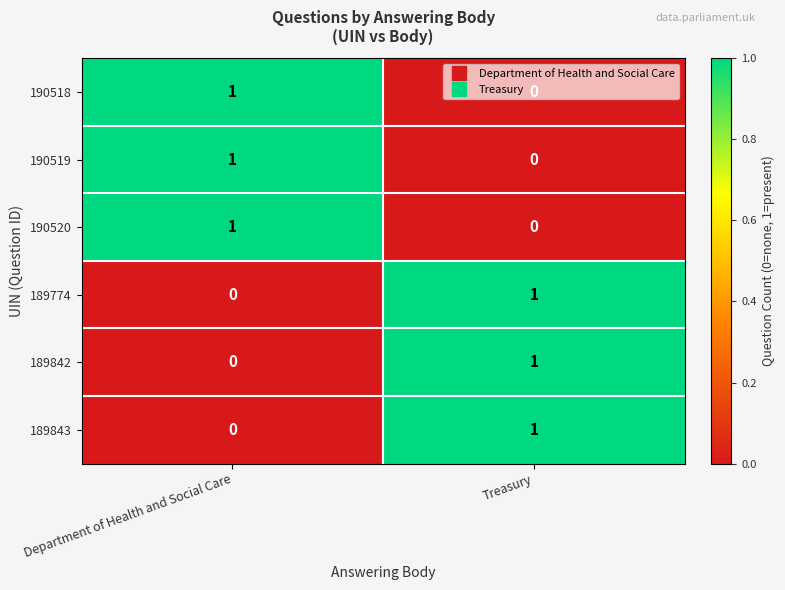

At which label does 190520 reach its peak?

Department of Health and Social Care